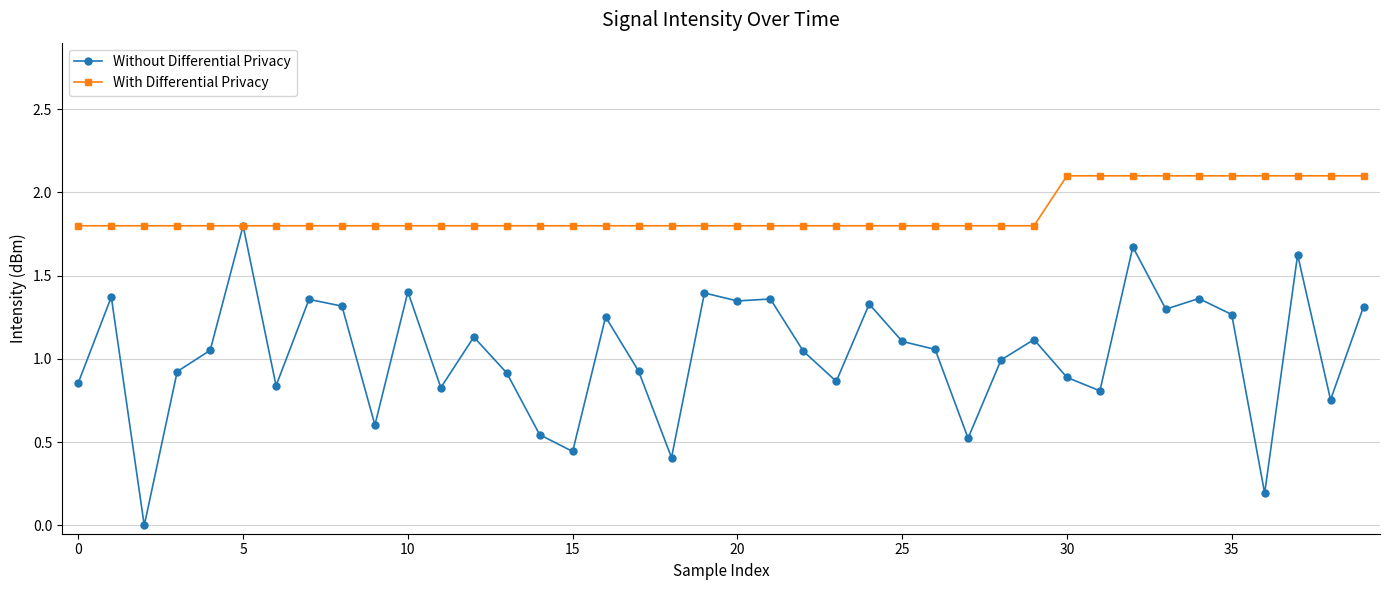

What is the maximum value for With Differential Privacy?

2.1